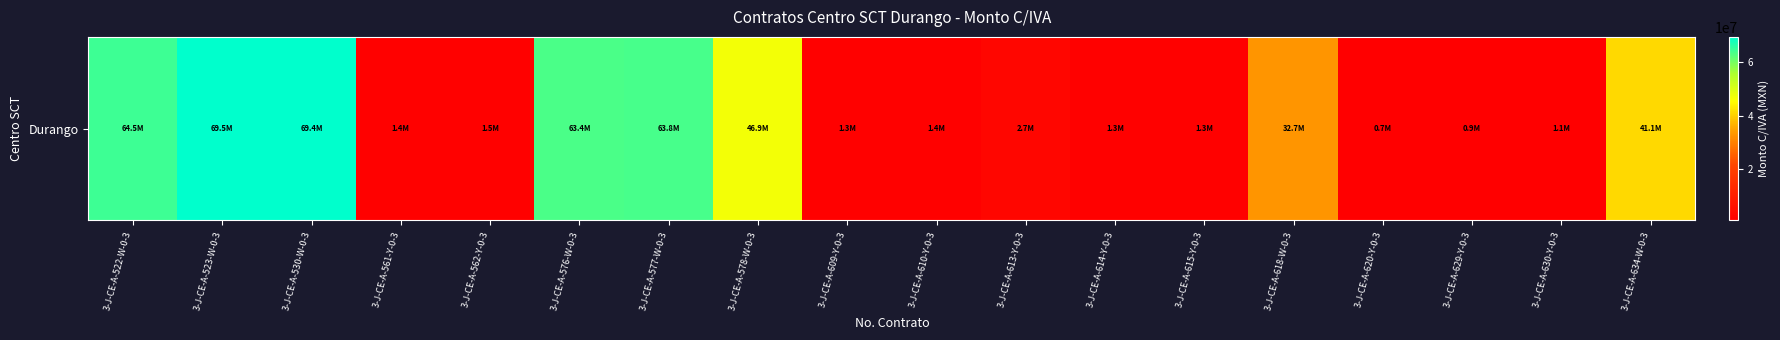

Reading left to right, extract all data points from this chart.

64467633.3	69544495.5	69364046.0	1407634.2	1504352.6	63378645.7	63835091.0	46932322.2	1265052.0	1395763.3	2658809.4	1299372.0	1294461.4	32723169.5	725000.0	890233.3	1096858.6	41102781.4